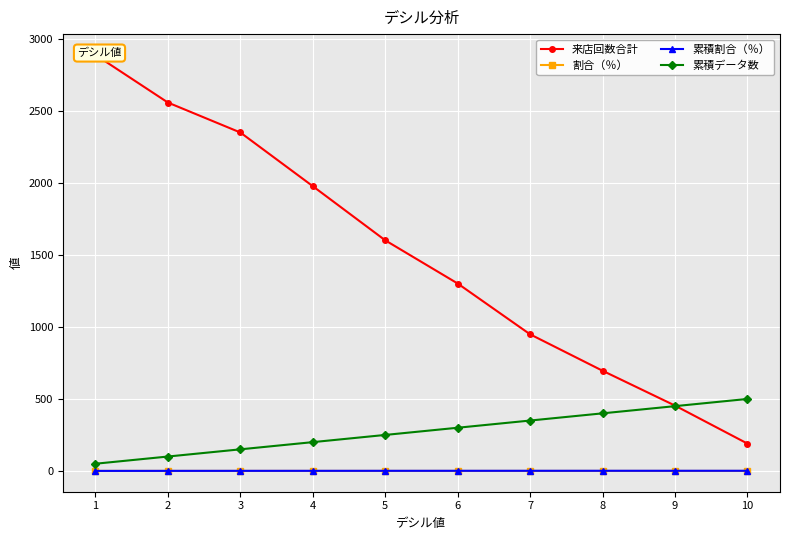

True or false: 割合（％） and 来店回数合計 intersect in this chart.

False